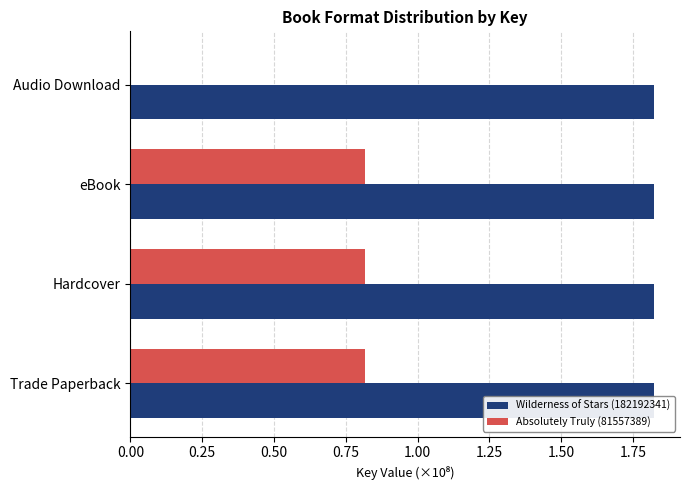

How many groups of bars are there?

4